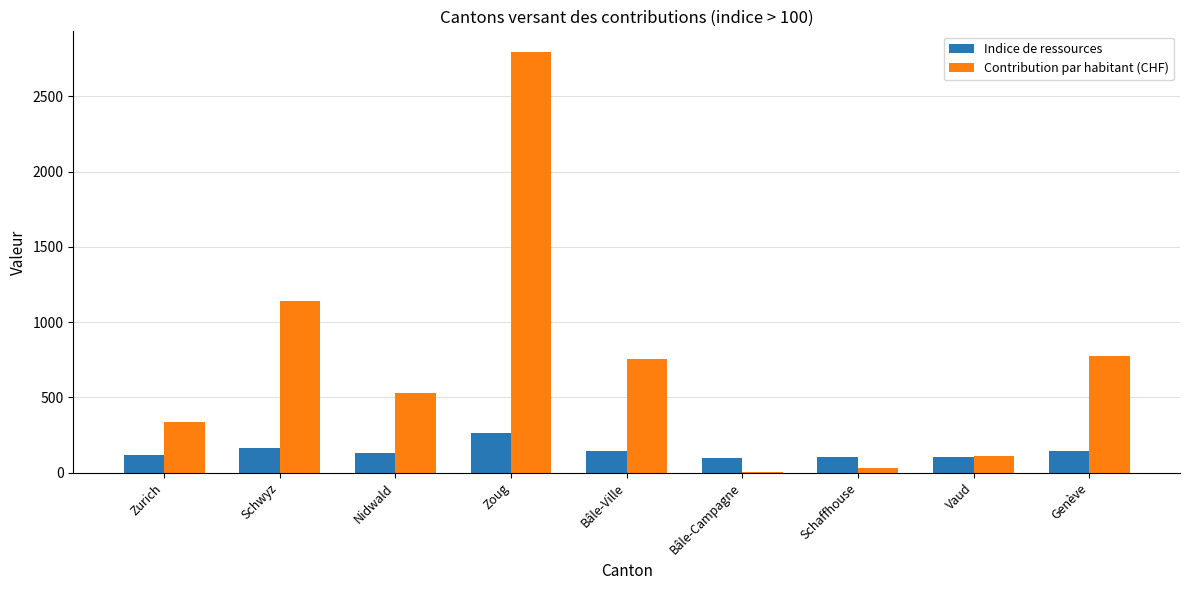

How many values in the Contribution par habitant (CHF) series exceed 527?

5